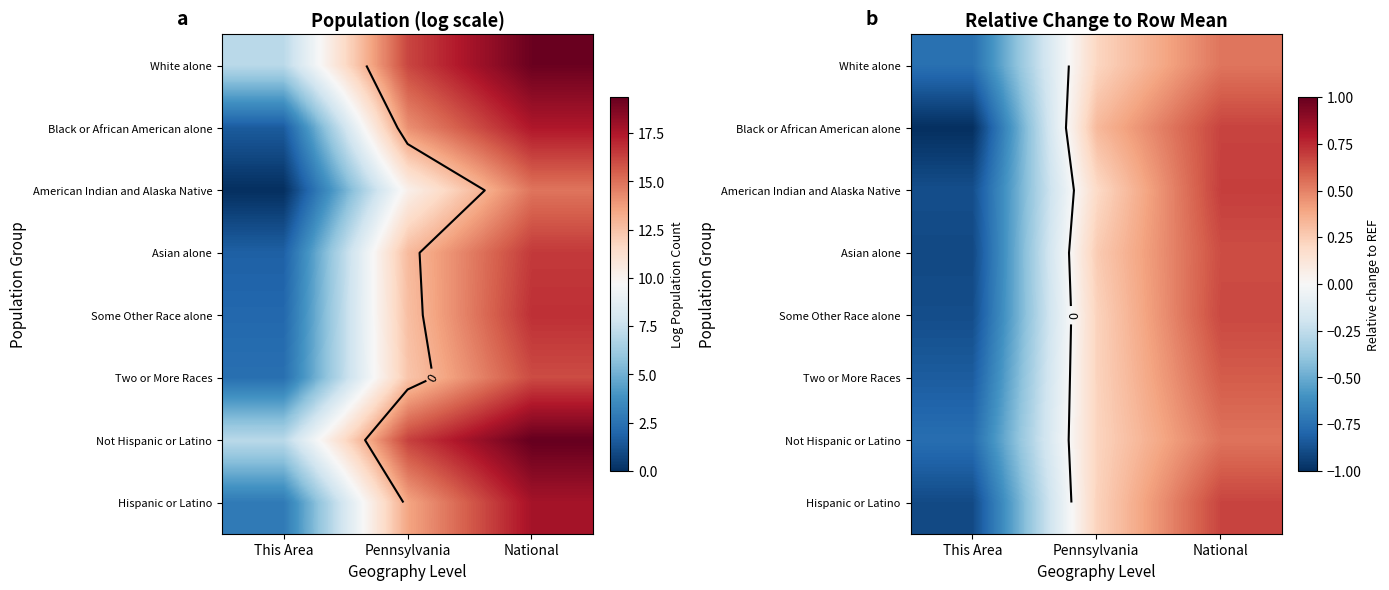

Is the value of American Indian and Alaska Native at National greater than the value of Two or More Races at Pennsylvania?

Yes